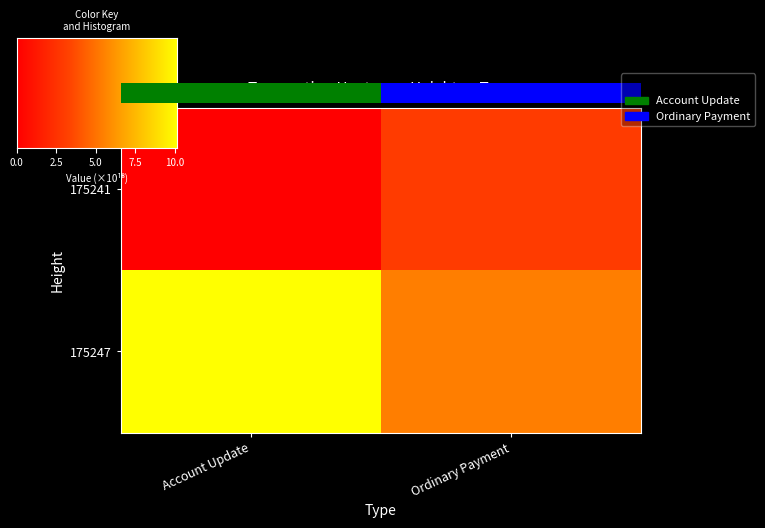

Read the Account Update value at 175247, to the nearest 100.

10150069660246830400